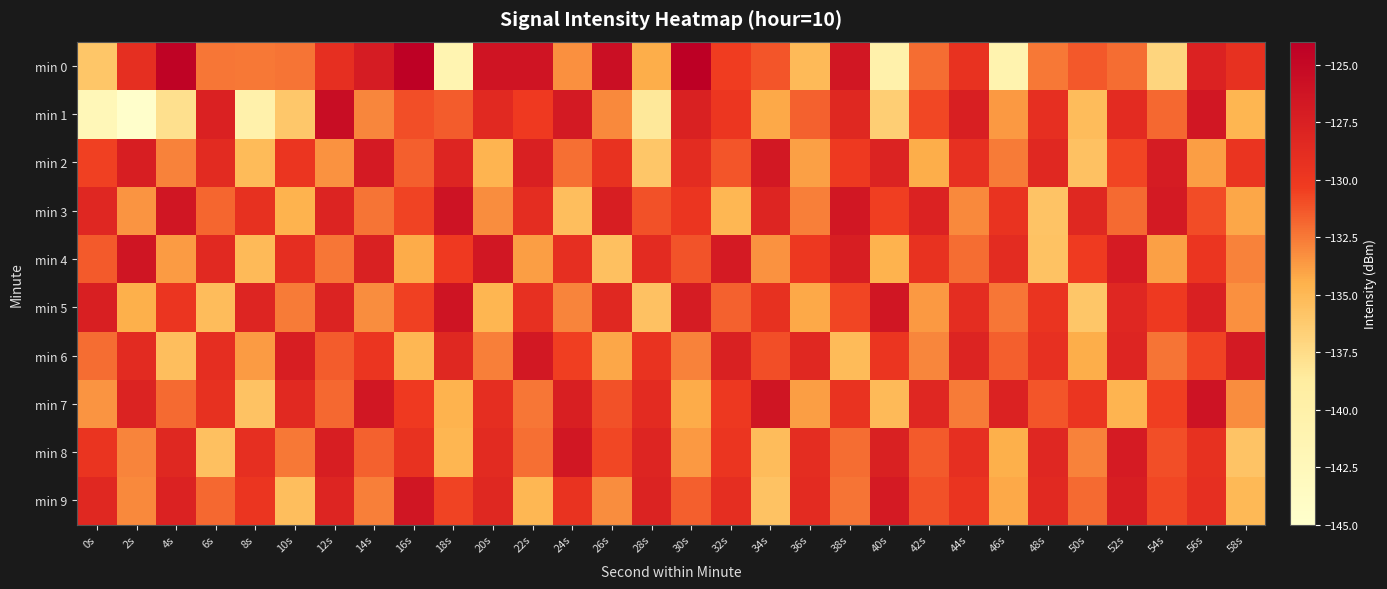

What is the minimum value shown in the chart?

-144.9